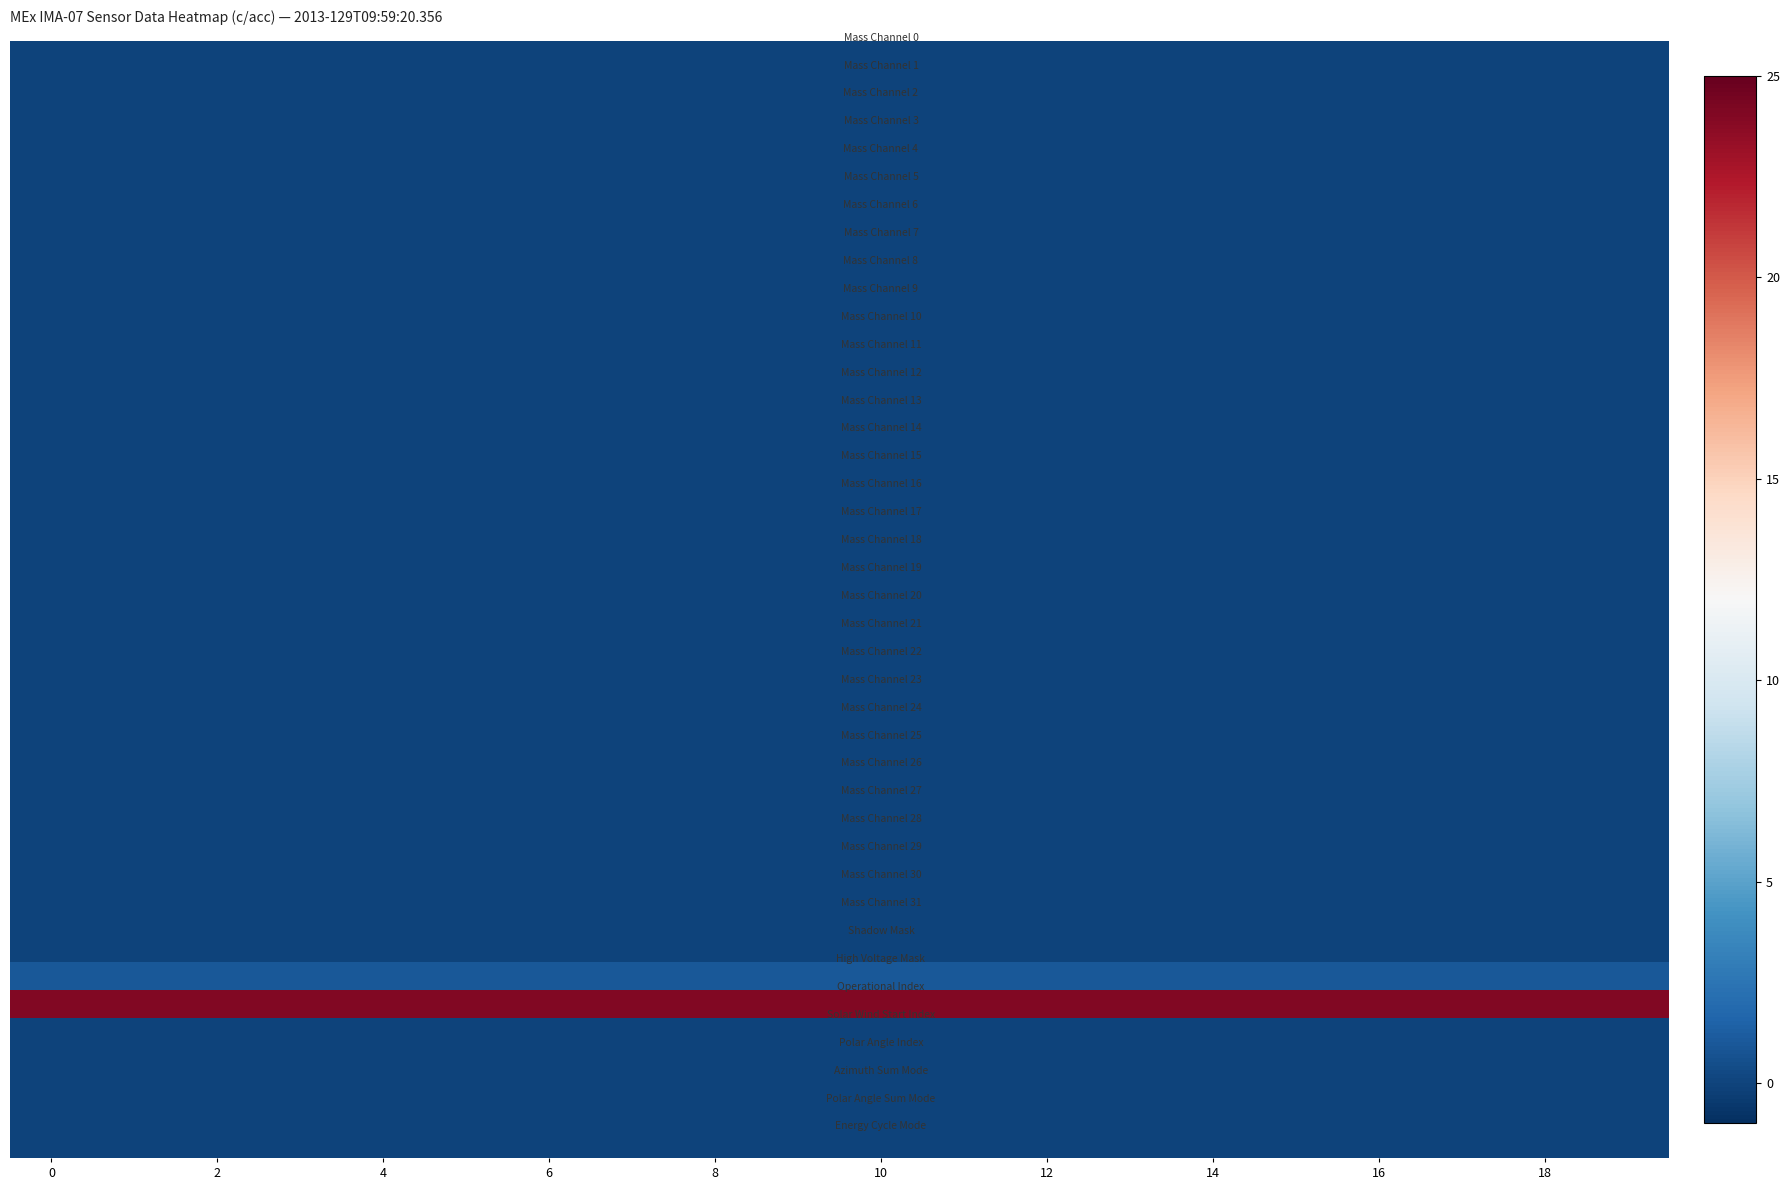

How many series are shown in this chart?

40